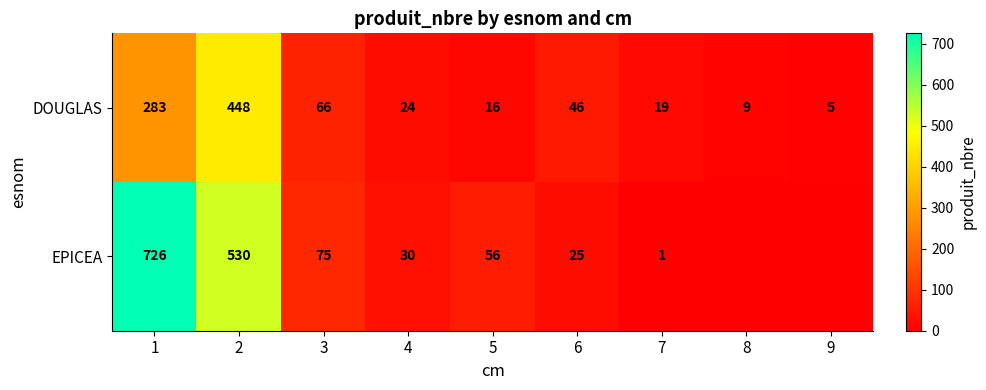

What is the difference between the DOUGLAS values at 6 and 5?

30